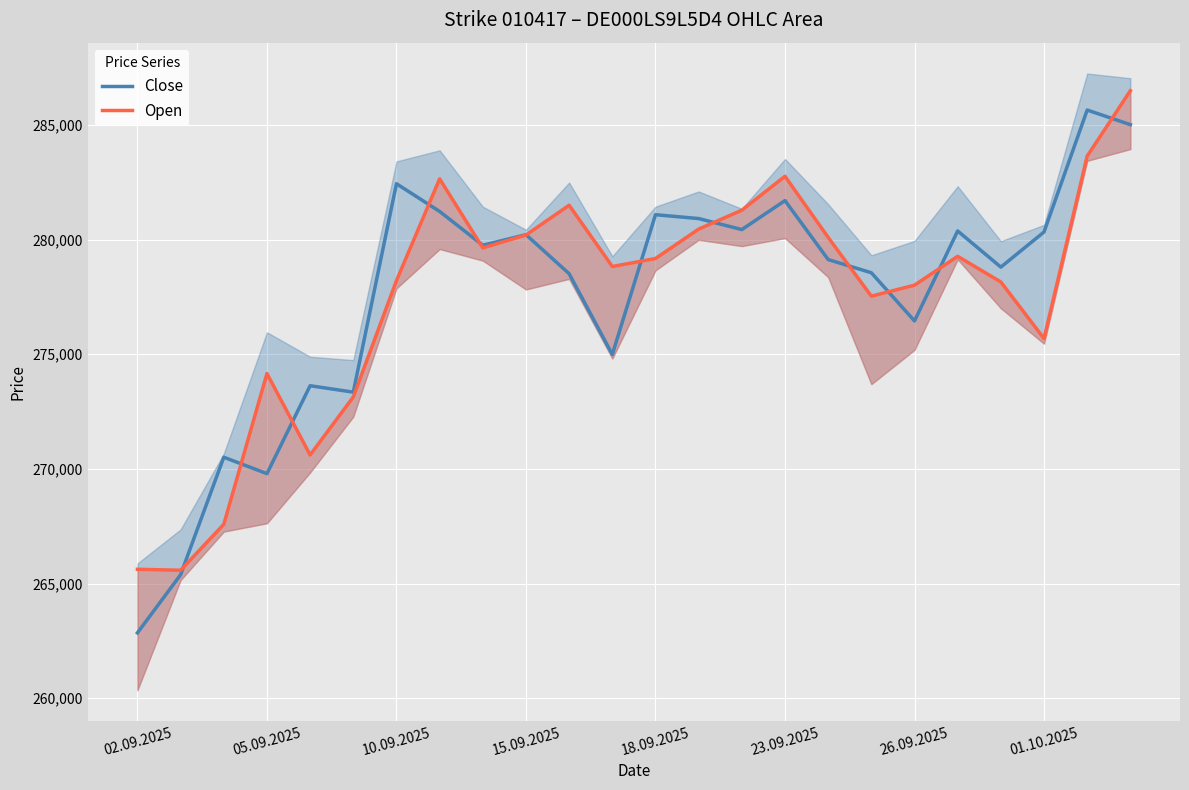

Which category has the lowest value in the Close series?

02.09.2025